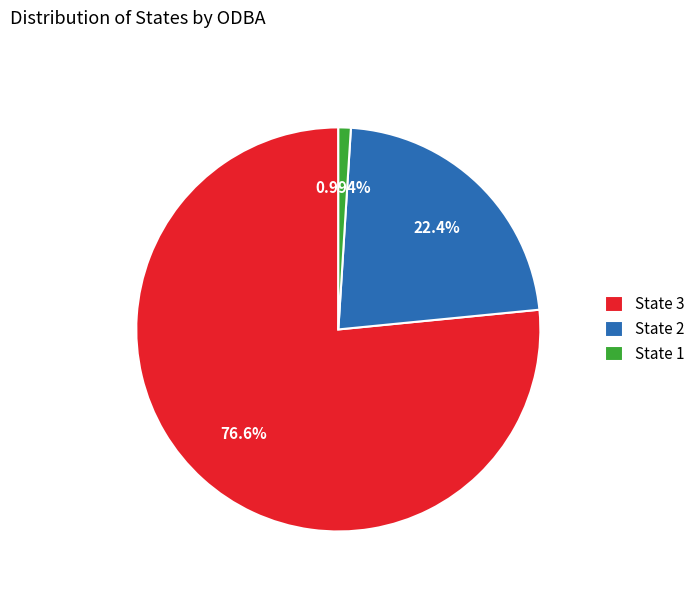

What is the largest slice in the pie chart?

State 3